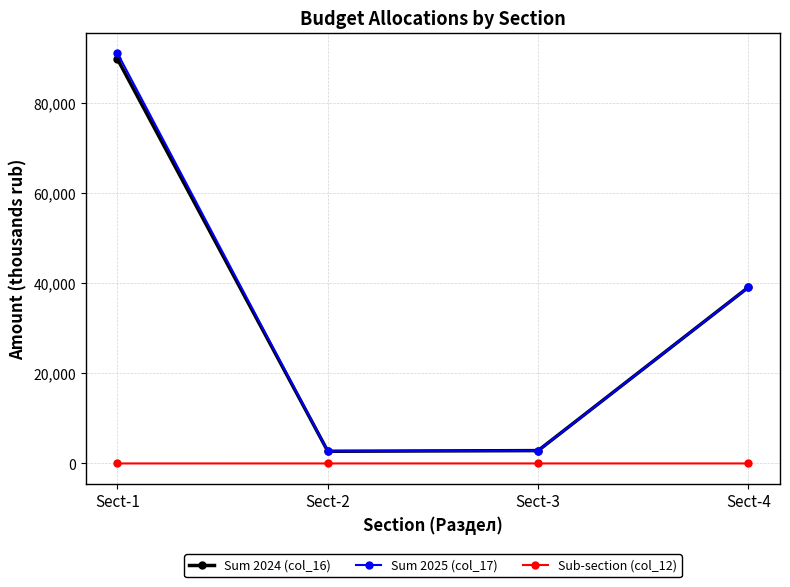

Which series has the widest spread of values?

Sum 2025 (col_17)